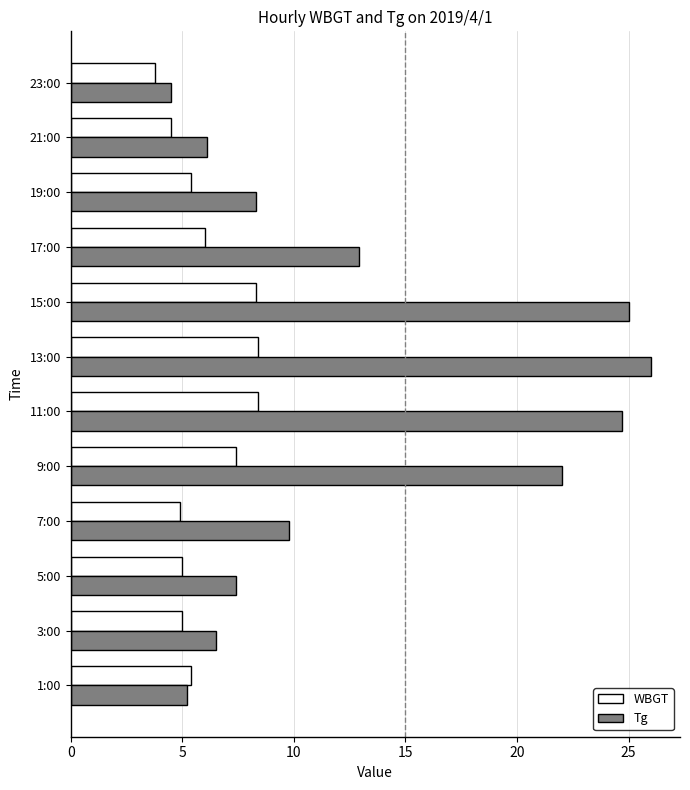

Which series has the largest range (max minus min)?

Tg